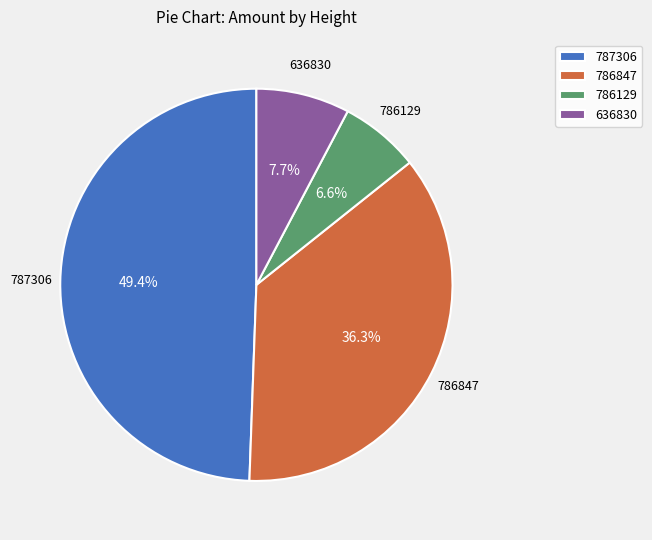

What percentage is the 787306 slice, to the nearest percent?

49%